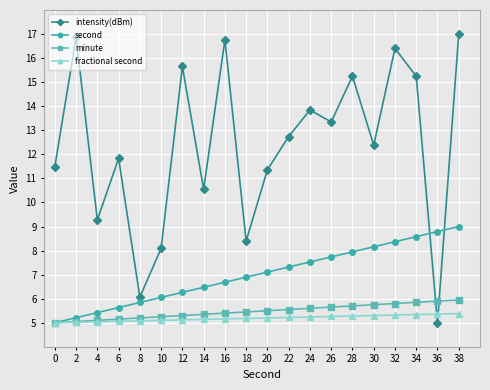

Which series has the widest spread of values?

intensity(dBm)